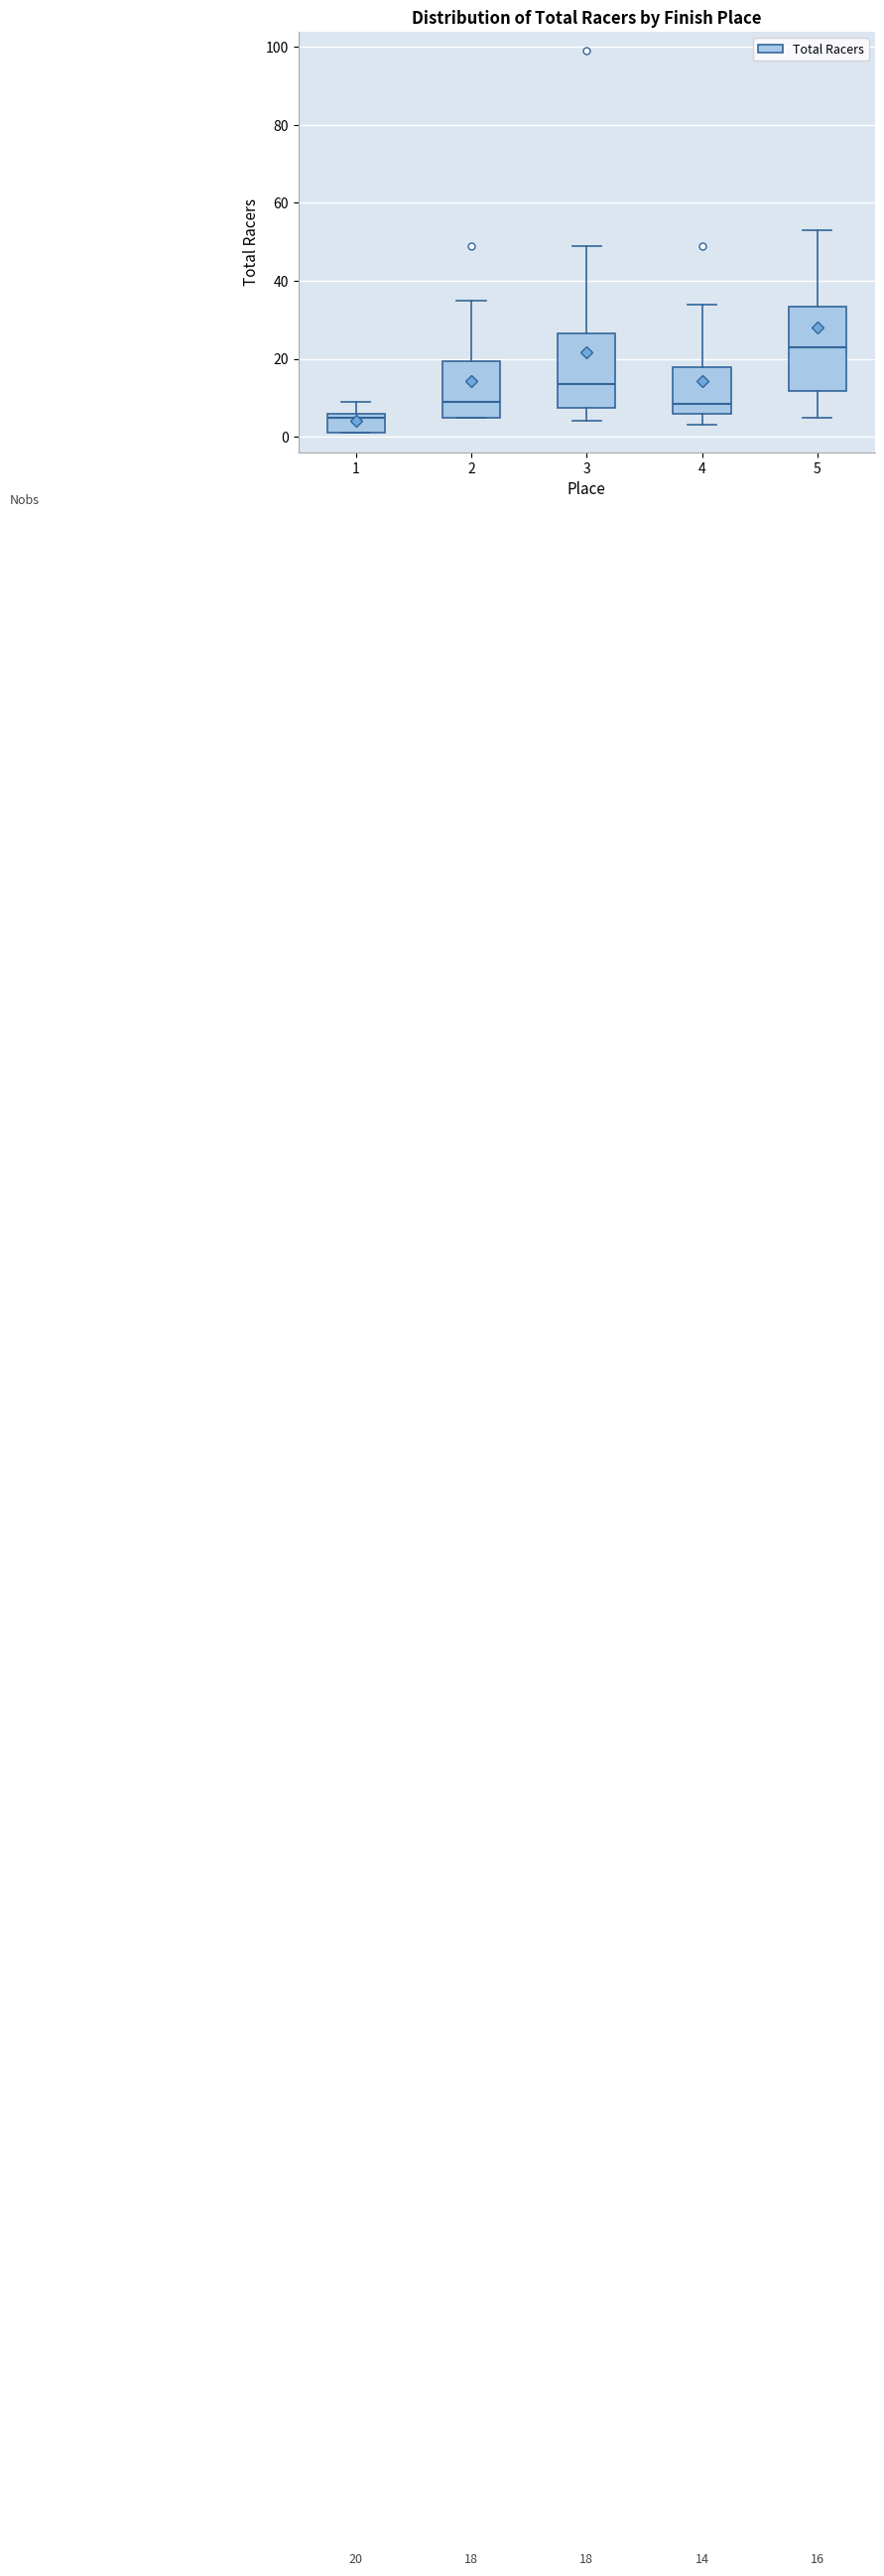

Which box's median line is the lowest?

1